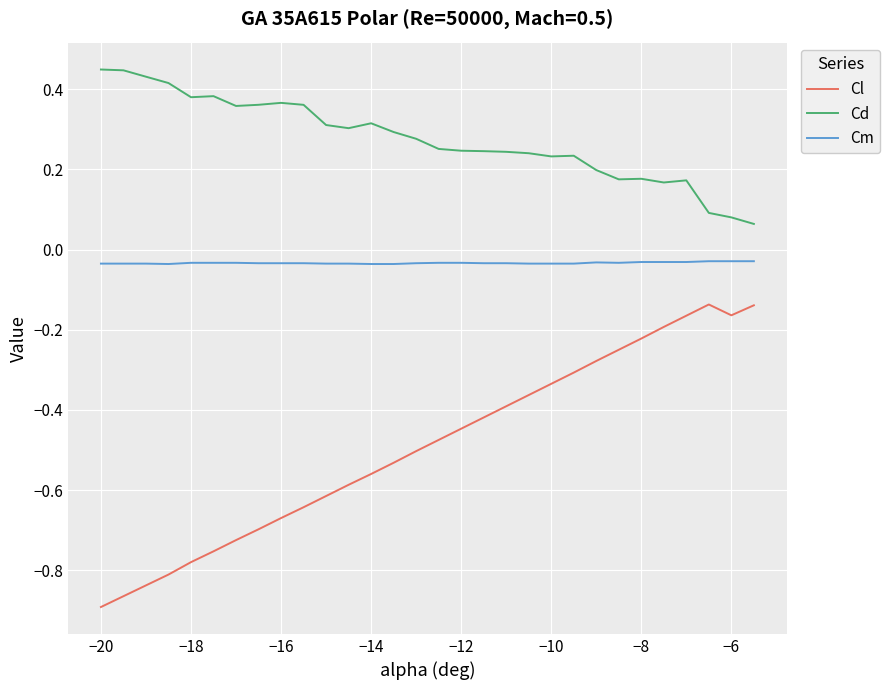

True or false: Cd and Cm intersect in this chart.

False